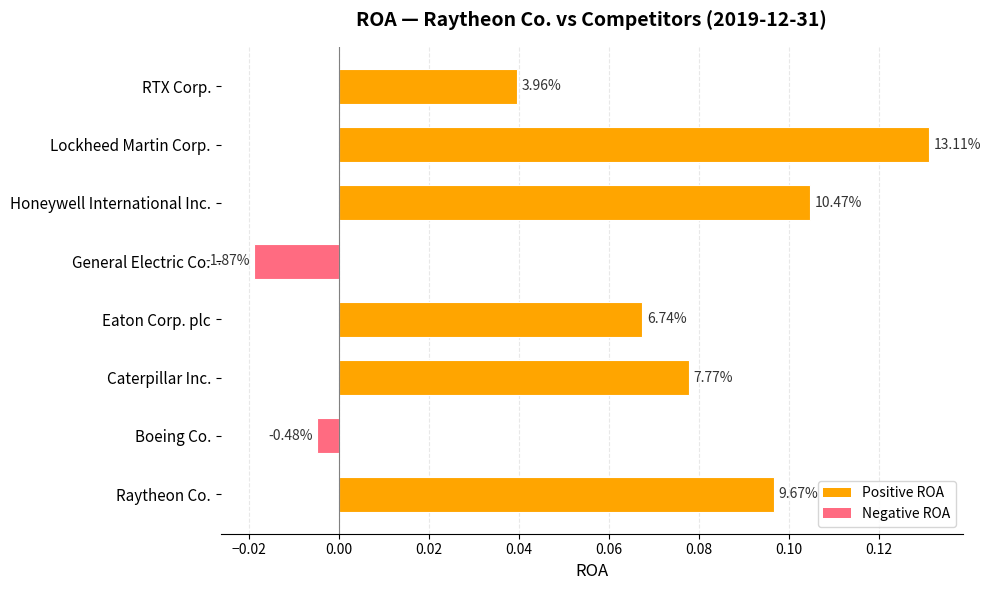

What is the sum of all values?

0.5